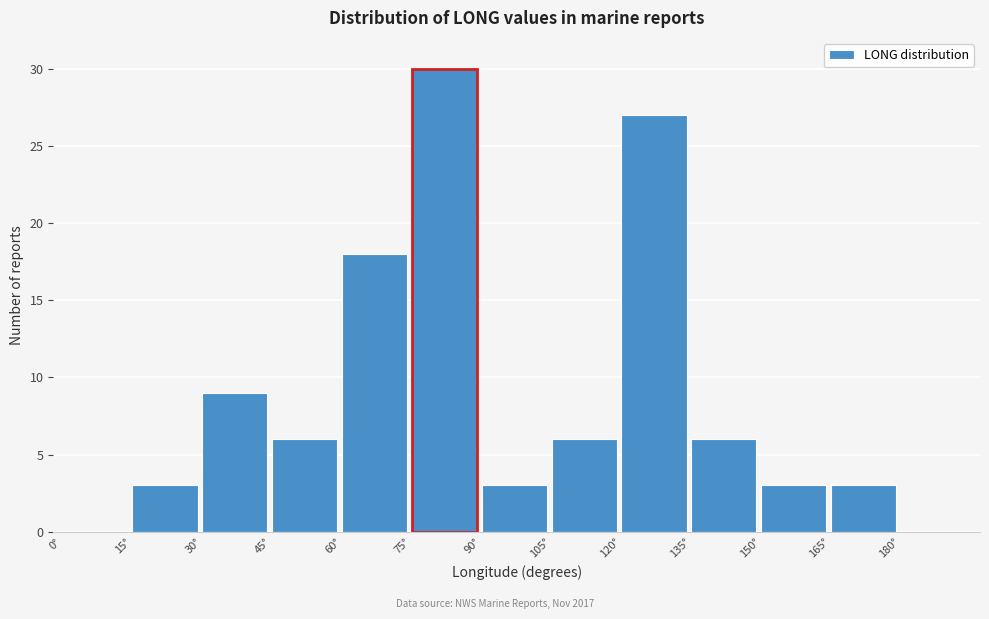

What is the height of the bar covering 165 to 180 on the x-axis? Neither the bar edges nor the heights are printed on the chart, so give them approximately, as read against the axes.

3